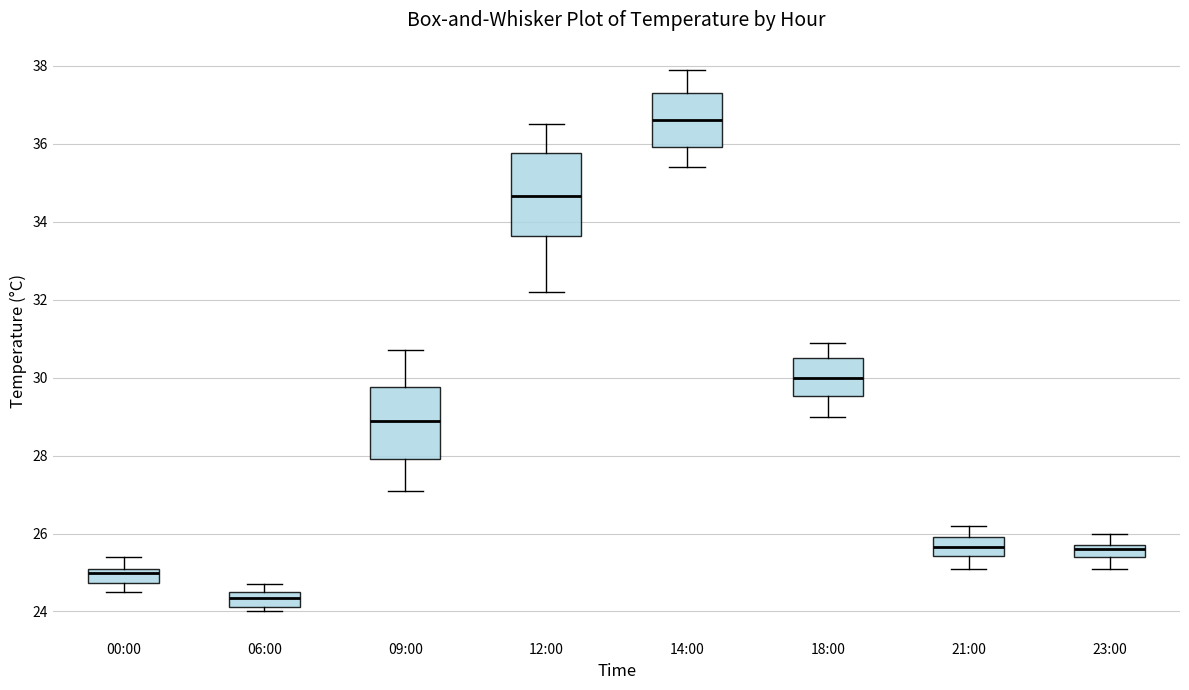

Reading left to right, read every box against the y-axis: the position of its median line, the range the box covers, and the ends of its whiskers. The values are not printed on the chart, so give them approximately, as read against the axis.

00:00: median 25.0, box 24.8 to 25.2, whiskers 24.6 to 25.4
06:00: median 24.4, box 24.2 to 24.6, whiskers 24.0 to 24.8
09:00: median 29.0, box 28.0 to 29.8, whiskers 27.2 to 30.8
12:00: median 34.6, box 33.6 to 35.8, whiskers 32.2 to 36.6
14:00: median 36.6, box 36.0 to 37.4, whiskers 35.4 to 38.0
18:00: median 30.0, box 29.6 to 30.6, whiskers 29.0 to 31.0
21:00: median 25.6, box 25.4 to 26.0, whiskers 25.2 to 26.2
23:00: median 25.6, box 25.4 to 25.8, whiskers 25.2 to 26.0